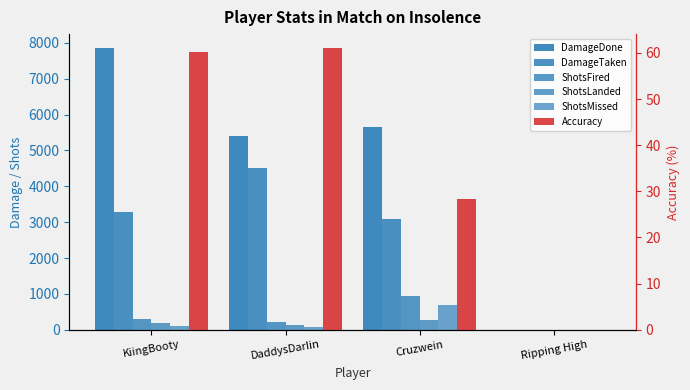

What is the value of the ShotsMissed bar at the 2nd from the left?

83.0